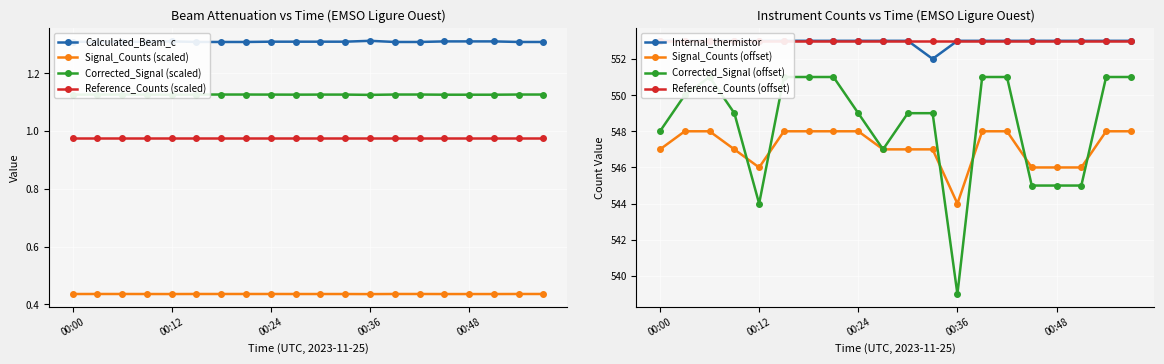

List the labels in order of Internal_thermistor value, smallest first.

00:33, 00:00, 00:03, 00:06, 00:09, 00:12, 00:15, 00:18, 00:21, 00:24, 00:27, 00:30, 00:36, 00:39, 00:42, 00:45, 00:48, 00:51, 00:54, 00:57